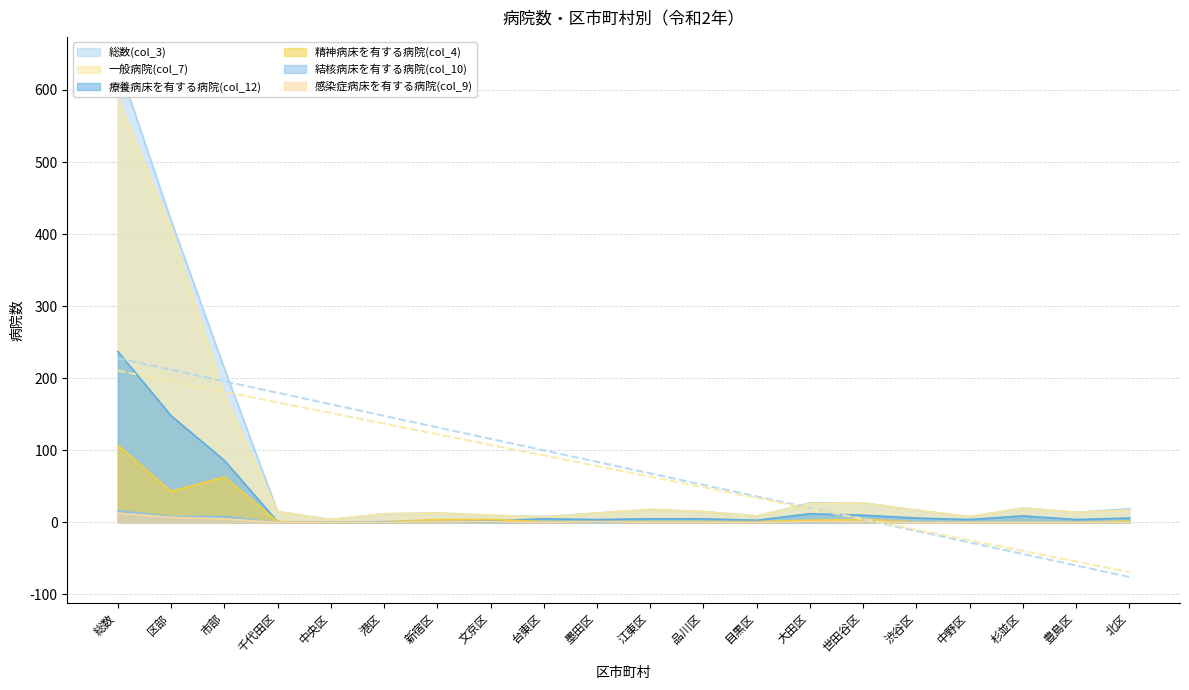

What is the difference between the 感染症病床を有する病院(col_9) values at 文京区 and 港区?

1